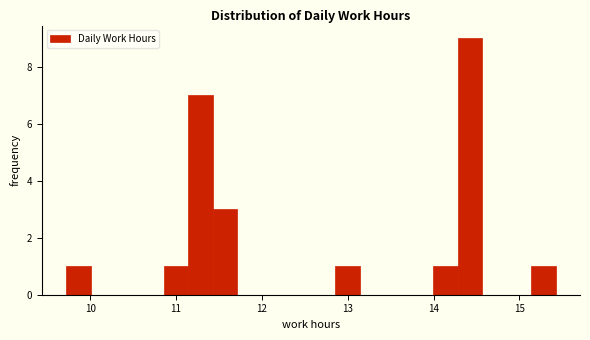

Around what value on the x-axis is the tallest bar? Give the approximate position of its centre, as read against the axis.

14.4